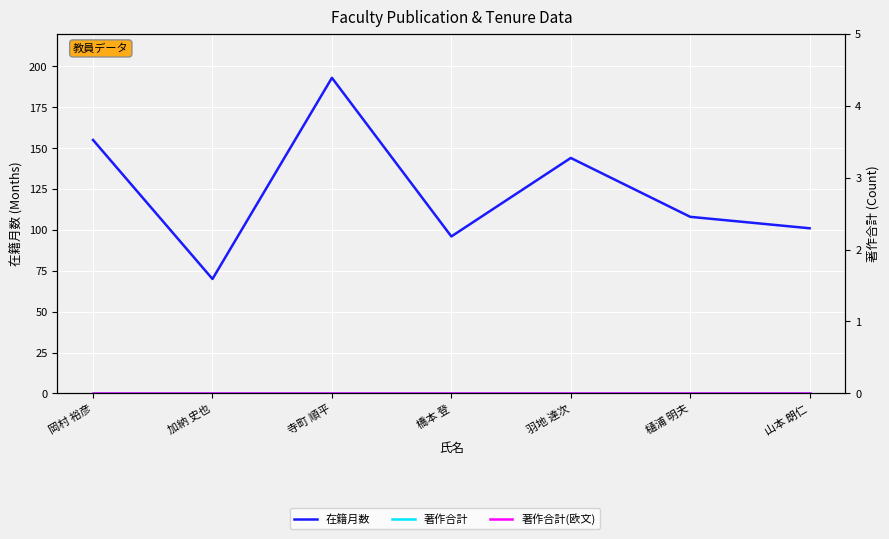

At which label does 在籍月数 reach its minimum?

加納 史也